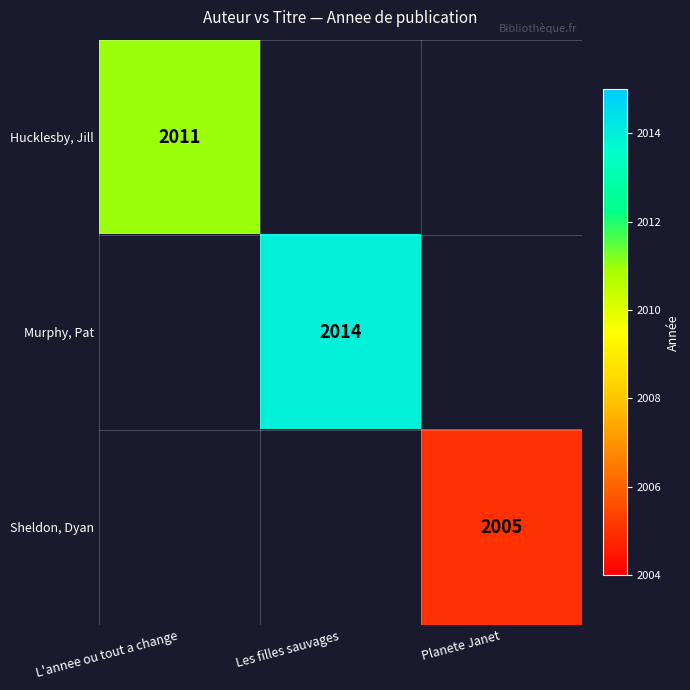

At how many categories does at least one series exceed 2009?

2